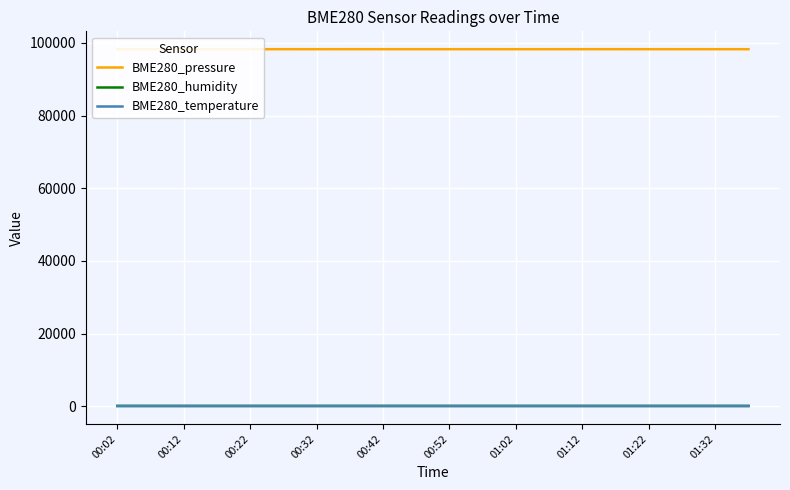

Count the number of categories in the chart.

20